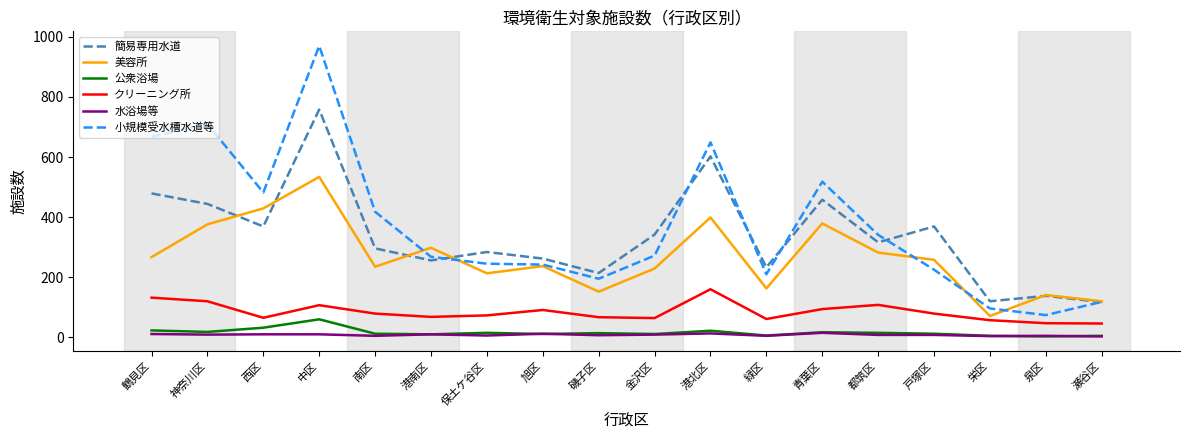

True or false: クリーニング所 has a value of 56 at 青葉区.

False